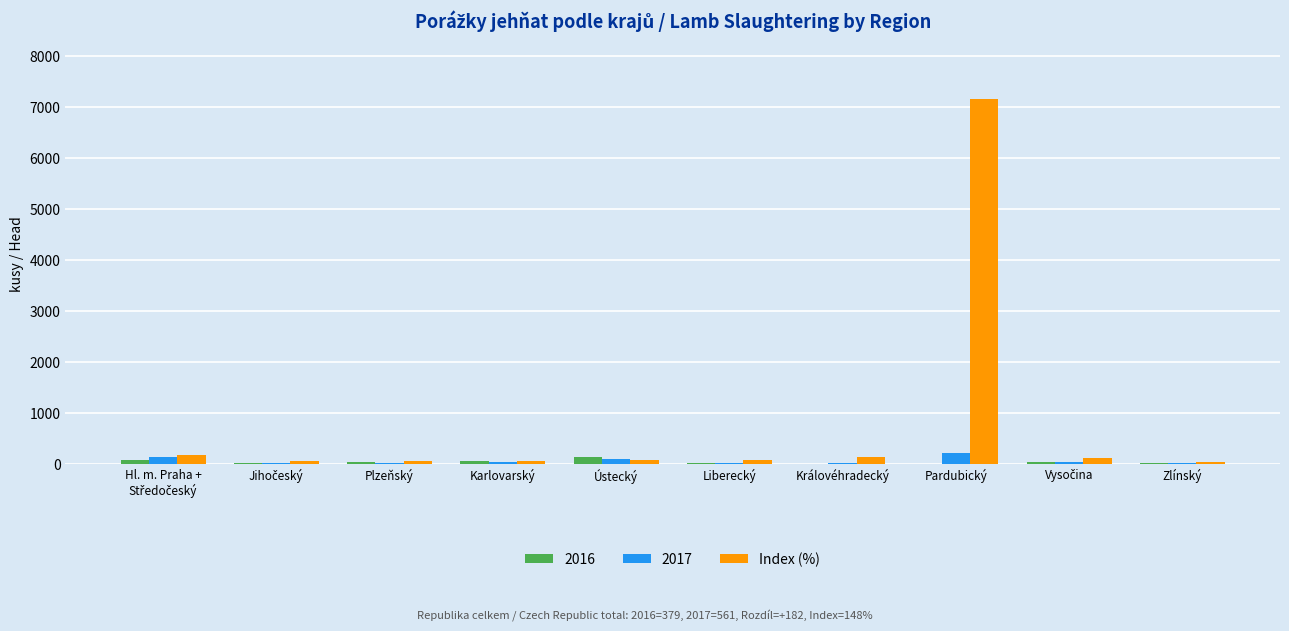

Between Pardubický and Zlínský, which series saw the biggest shift?

Index (%)